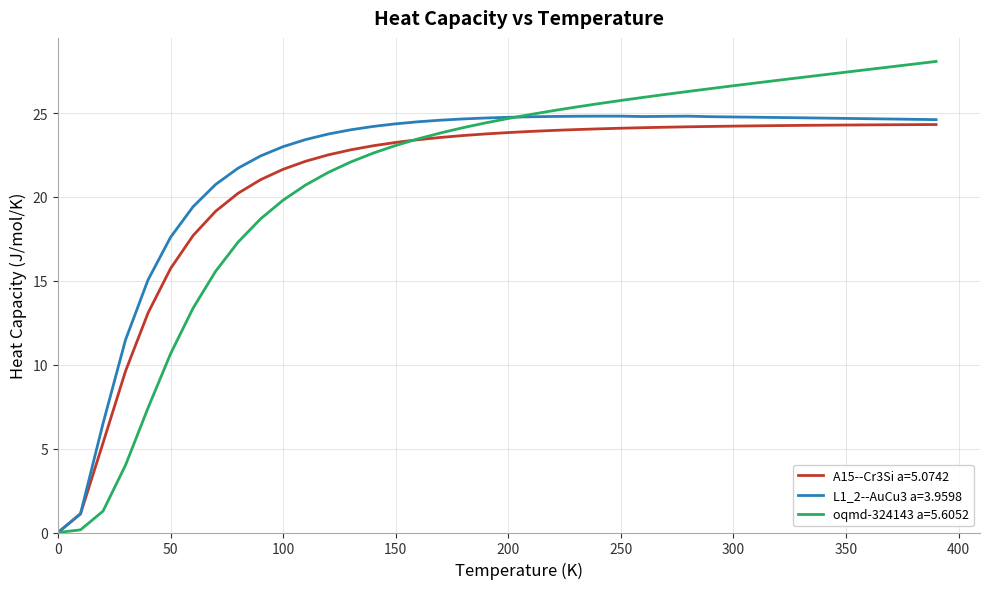

Which series has the largest range (max minus min)?

oqmd-324143 a=5.6052